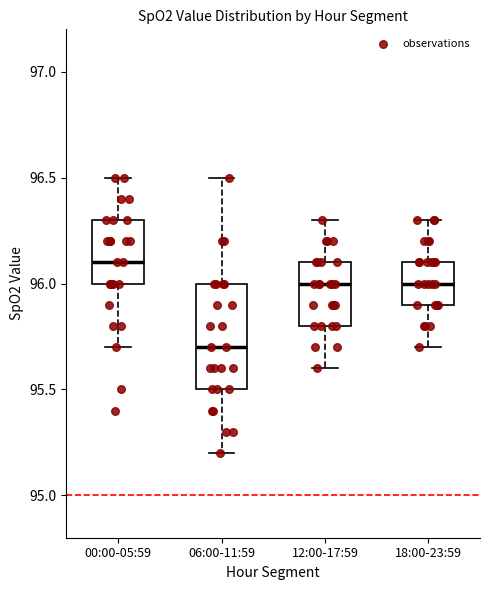

Where is the lower edge of the box for 00:00-05:59 on the y-axis? The values are not printed on the chart, so give them approximately, as read against the axis.

96.0